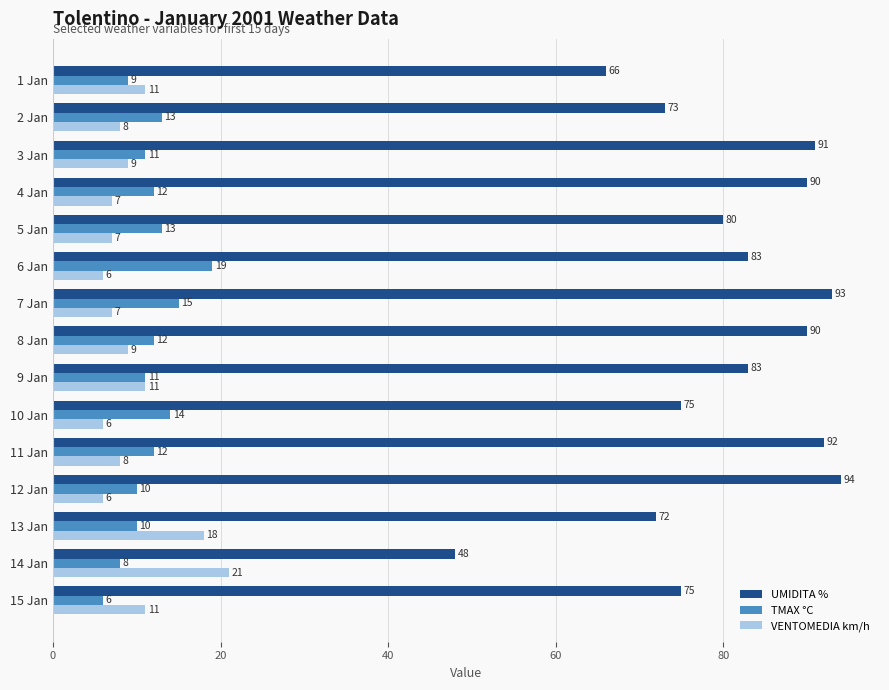

Which series has the largest total across all categories?

UMIDITA %